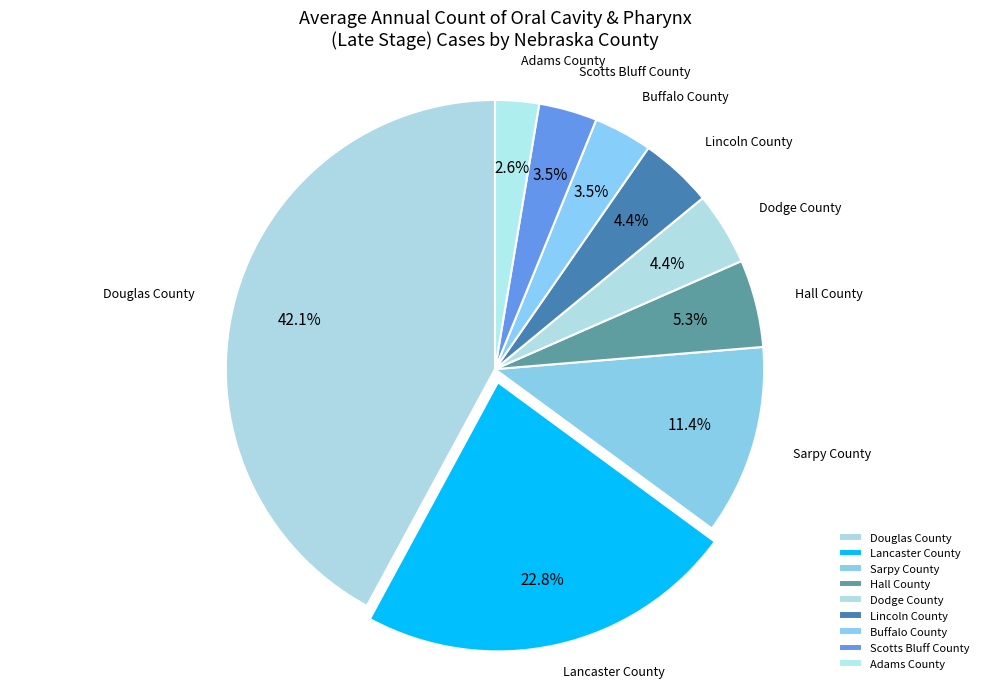

To the nearest percent, what is the combined percentage of Lincoln County and Adams County?

7%